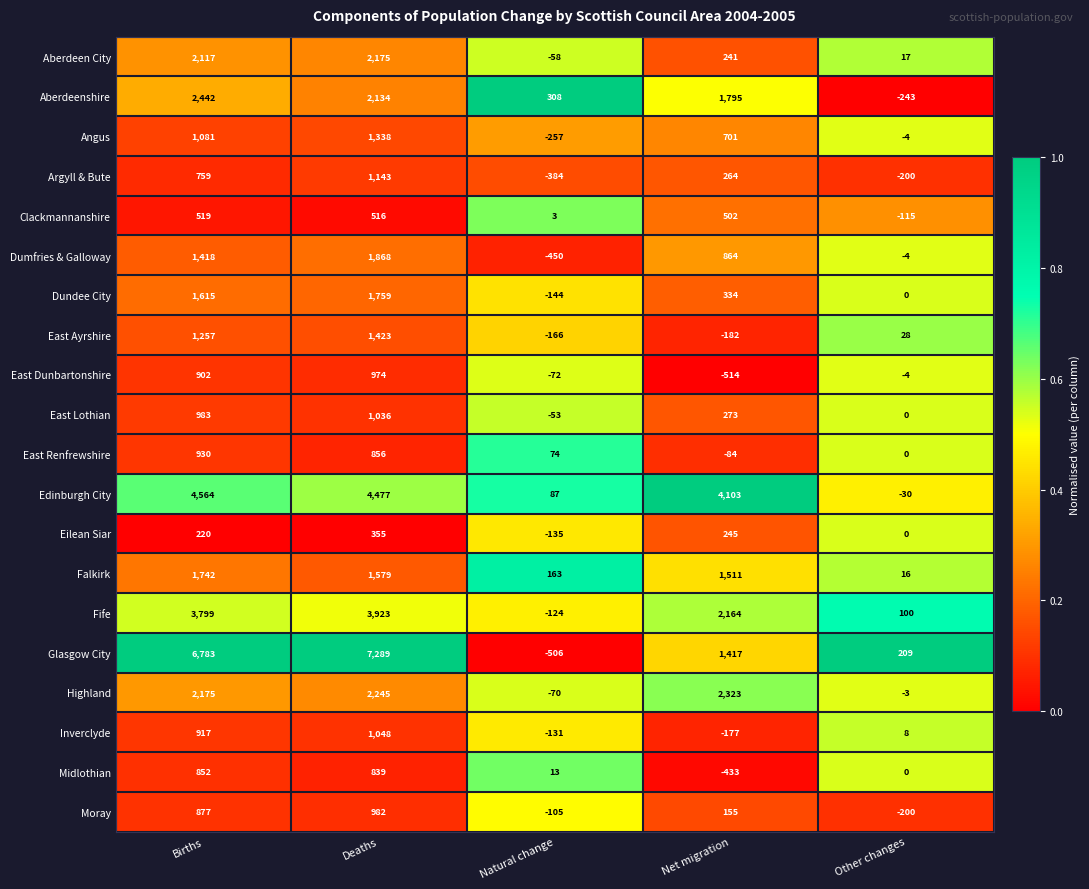

What is the sum of the Inverclyde values at Deaths and Other changes?

1056